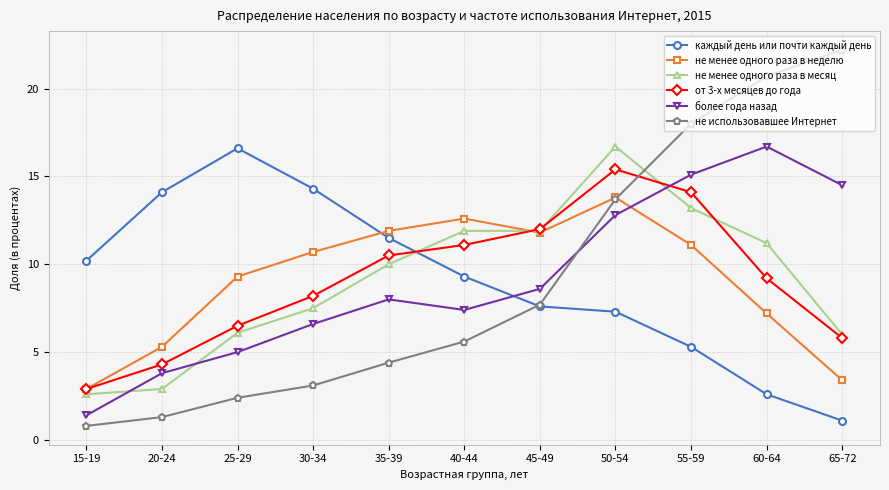

True or false: не менее одного раза в месяц and от 3-х месяцев до года cross at least once.

True